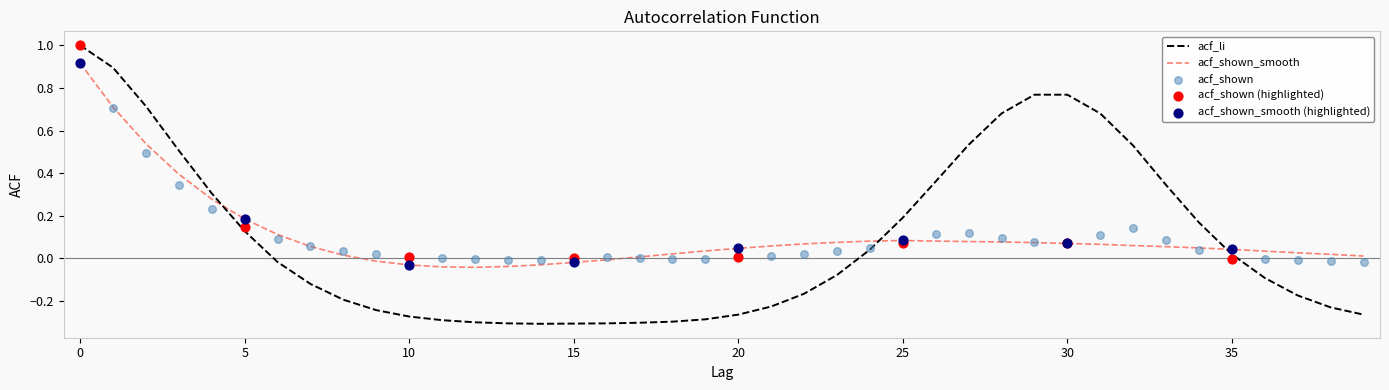

What is the total value across all series at 36?

-0.1